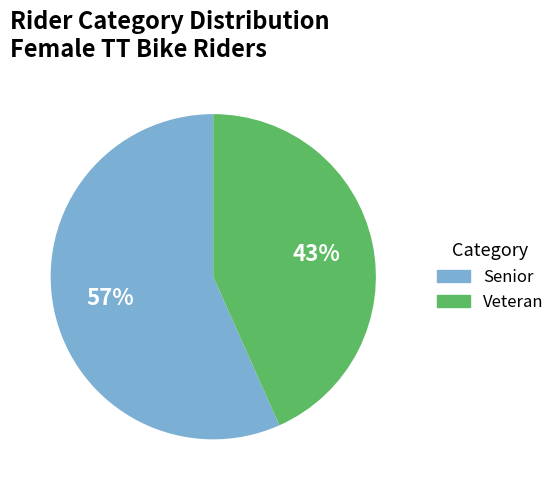

The Veteran slice represents 43% of the pie. True or false?

True